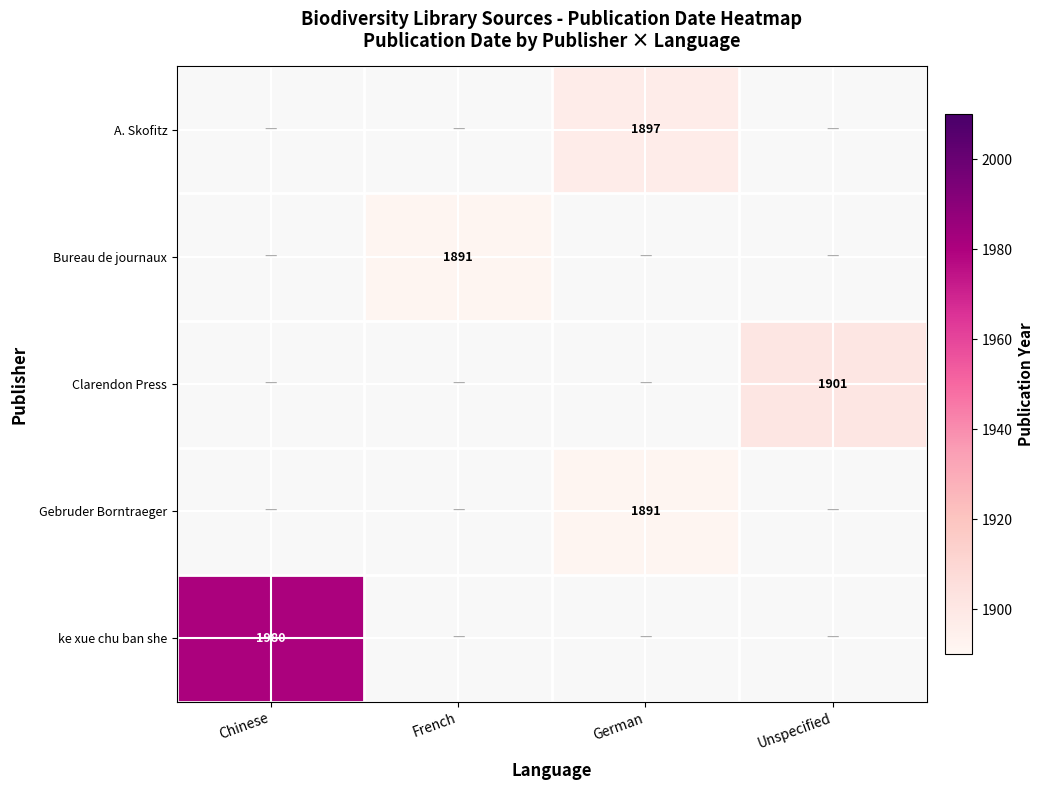

Which has a higher value, Chinese or German?

German